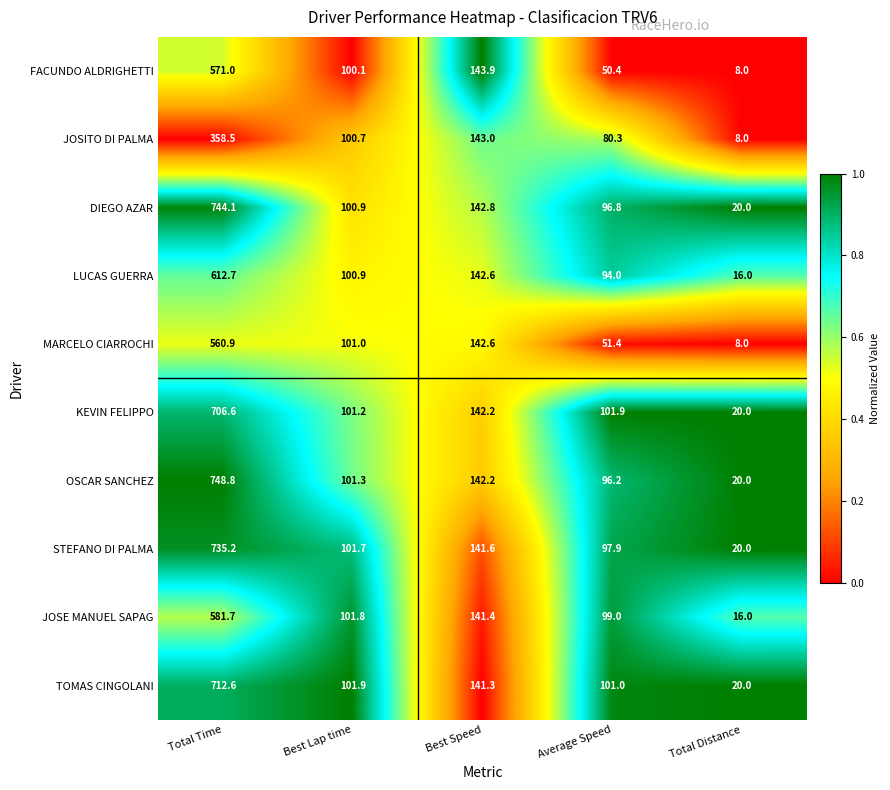

Is the value of STEFANO DI PALMA at Best Speed greater than the value of KEVIN FELIPPO at Average Speed?

Yes